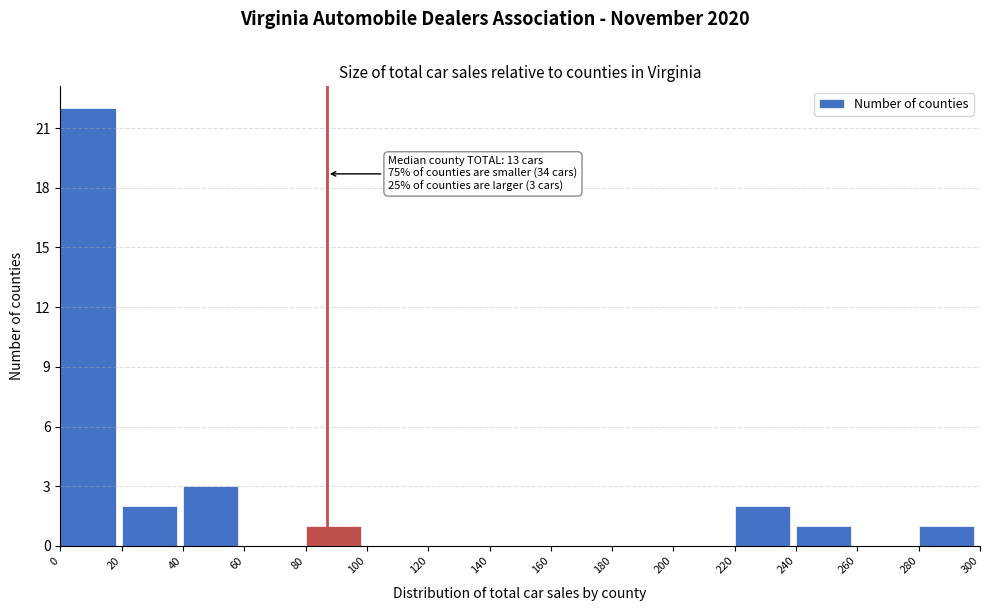

Over which range of the x-axis is the bar tallest?

0 to 20